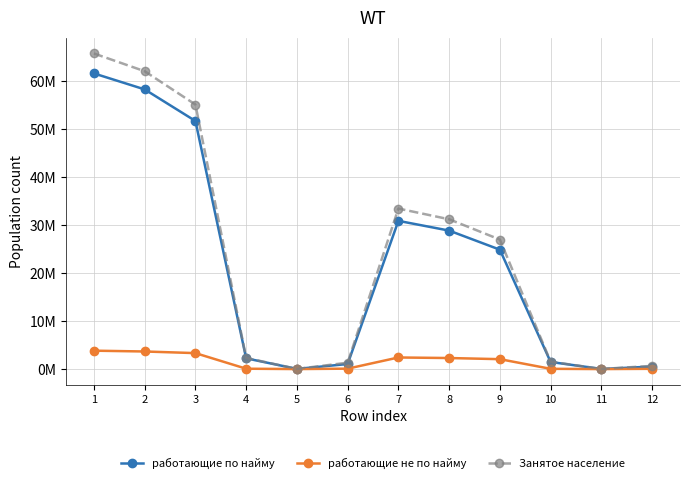

At which category does работающие не по найму reach its first local valley?

5